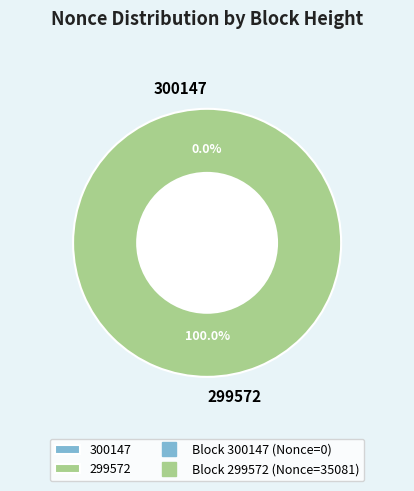

Does 299572 represent more than half of the total?

Yes